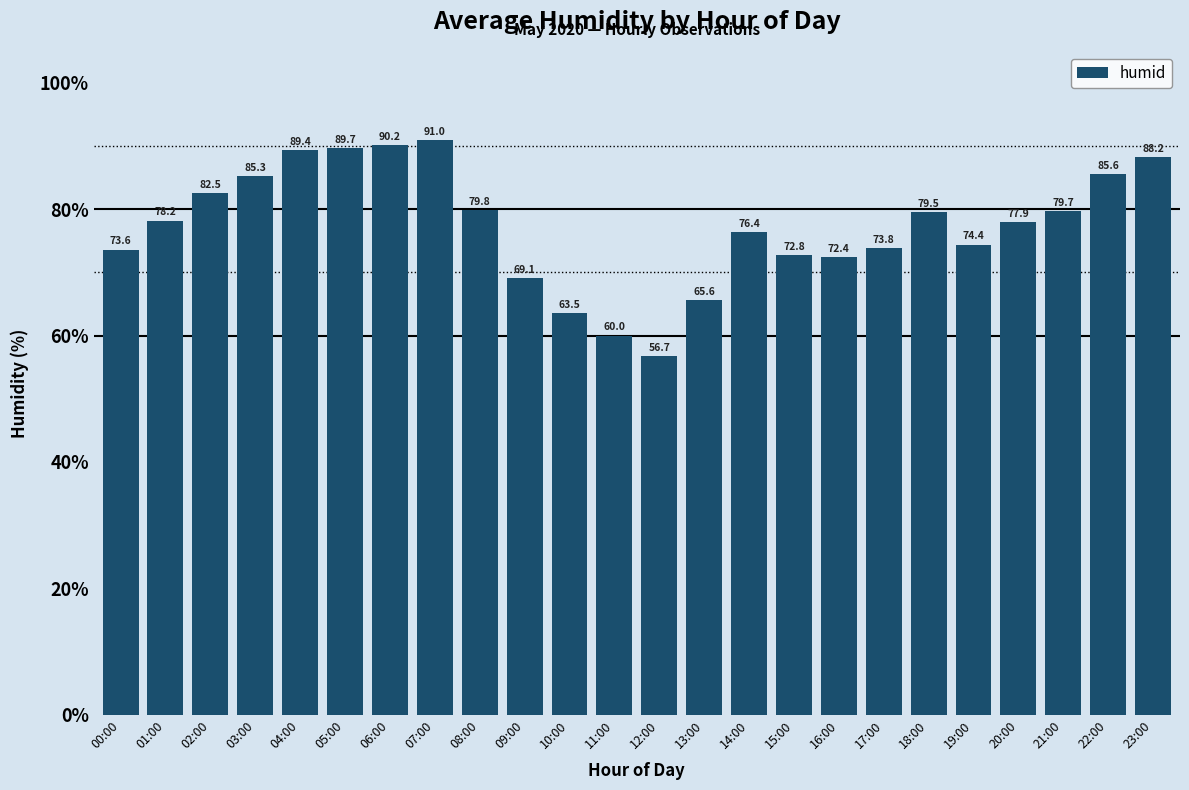

Approximately how many times larger is the value at 16:00 compared to 15:00?

1.0